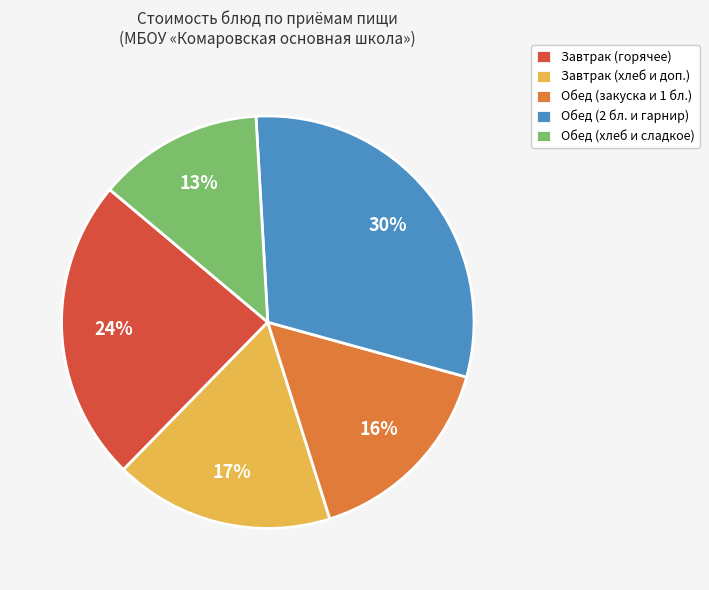

Count the number of slices in the pie.

5